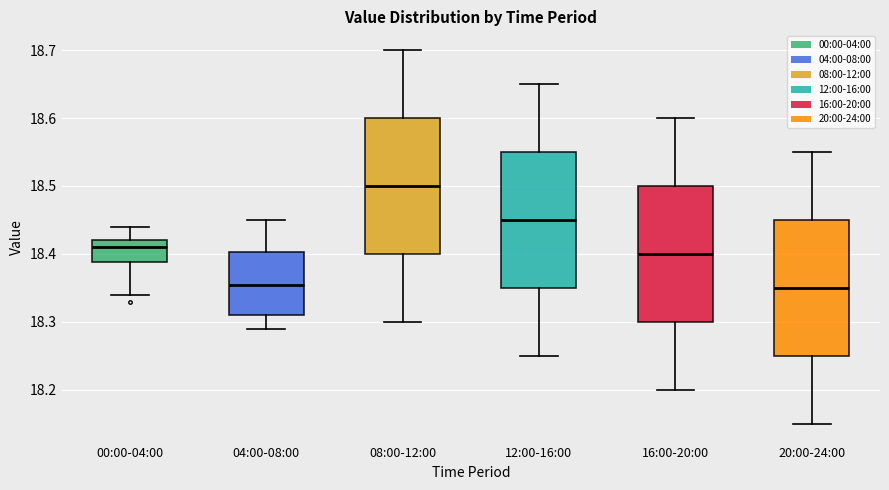

Where is the upper edge of the box for 16:00-20:00 on the y-axis? The values are not printed on the chart, so give them approximately, as read against the axis.

18.50